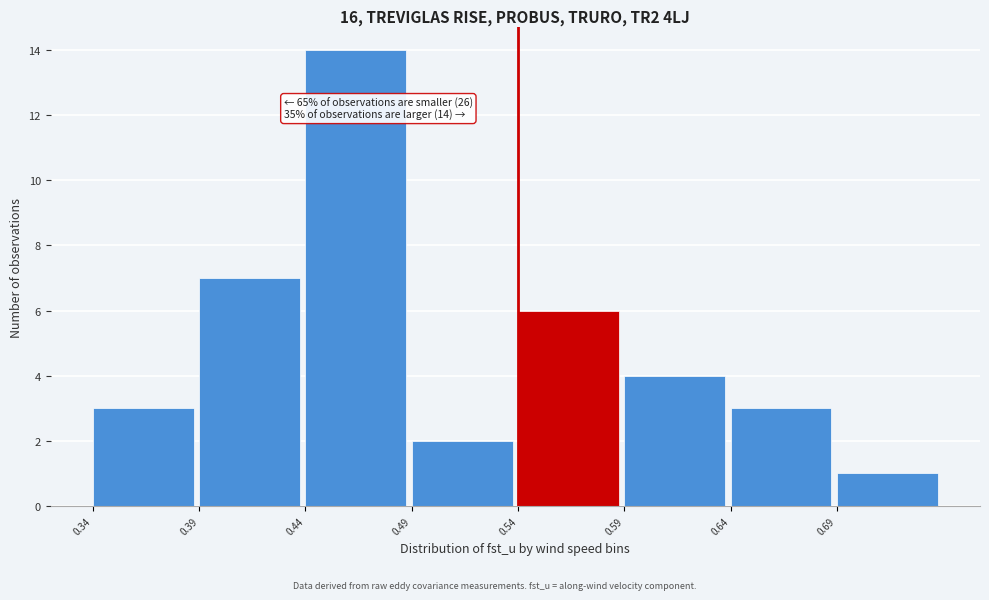

Over which range of the x-axis is the bar tallest?

0.44 to 0.49